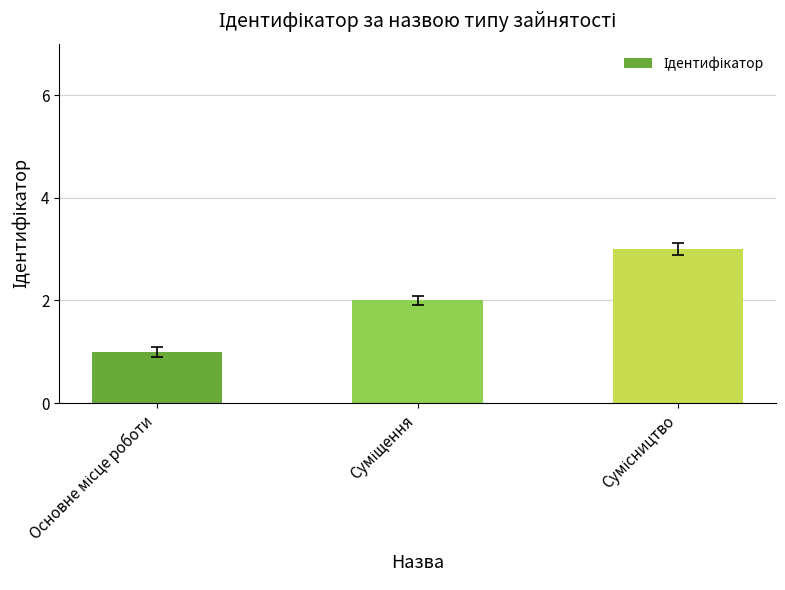

What is the greatest value displayed?

3